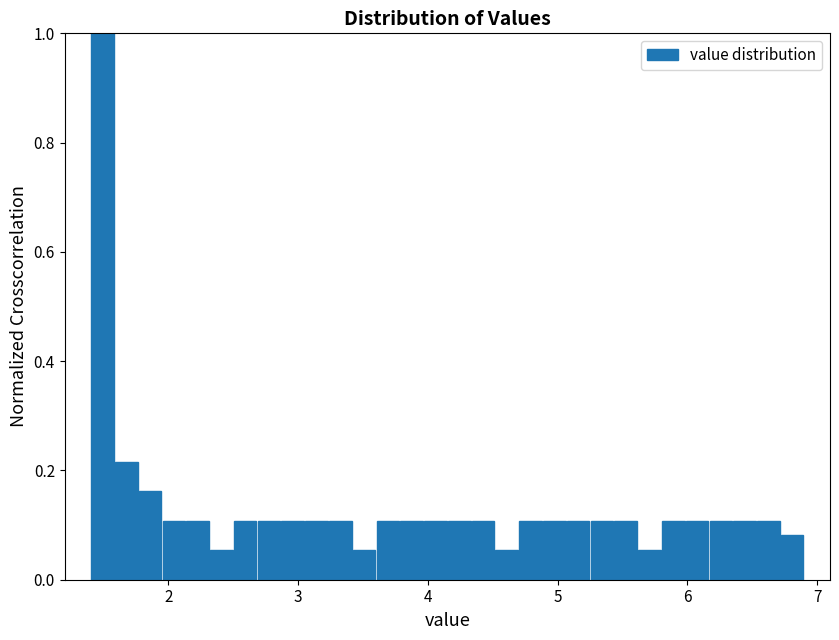

Around what value on the x-axis is the tallest bar? Give the approximate position of its centre, as read against the axis.

1.5